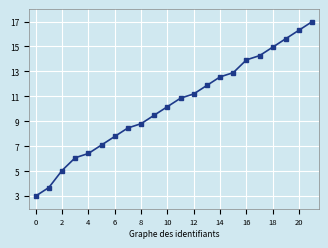

Reading right to left, what are all the values shown in this chart?

17.0	16.3	15.6	15.0	14.3	13.9	12.9	12.6	11.9	11.2	10.9	10.2	9.5	8.8	8.5	7.8	7.1	6.4	6.1	5.0	3.7	3.0